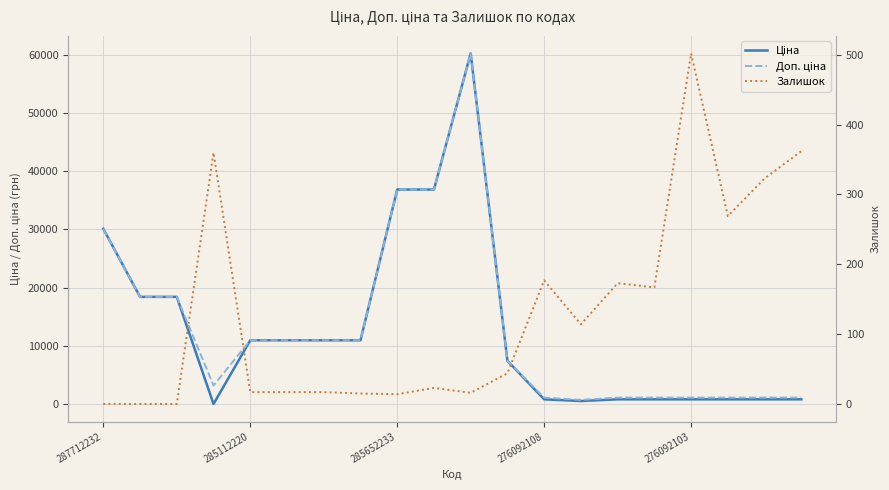

What is the label of the 5th point from the right?

15